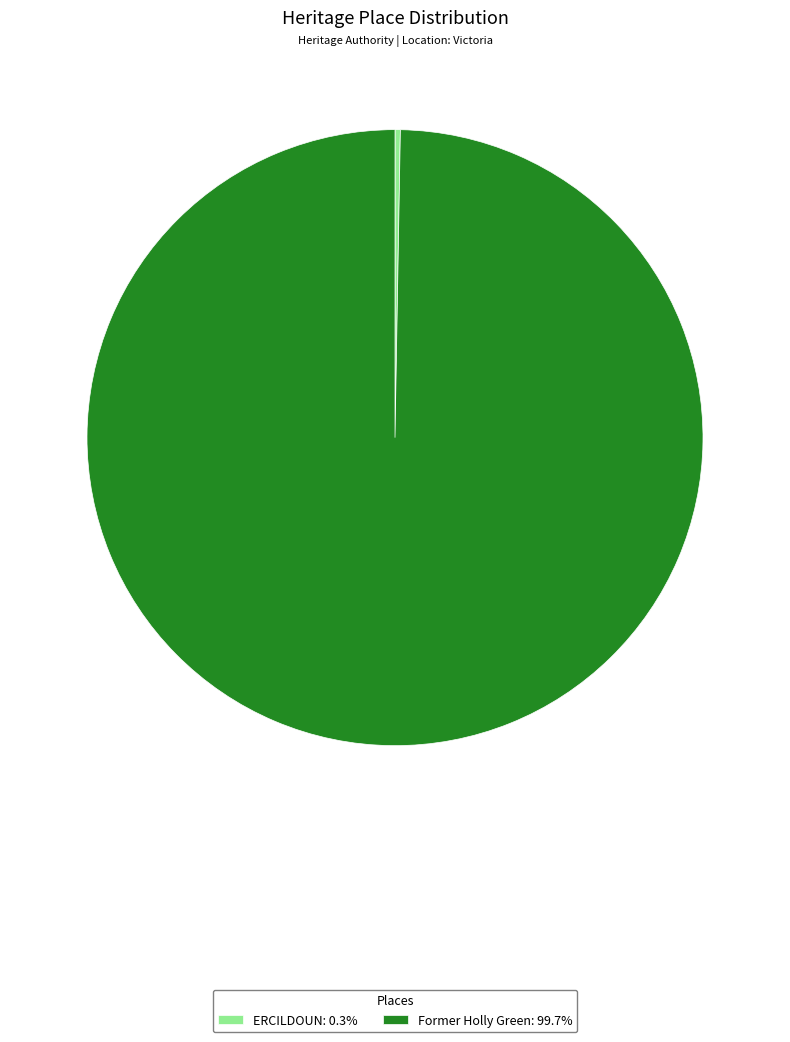

Is there a majority slice in this chart?

Yes